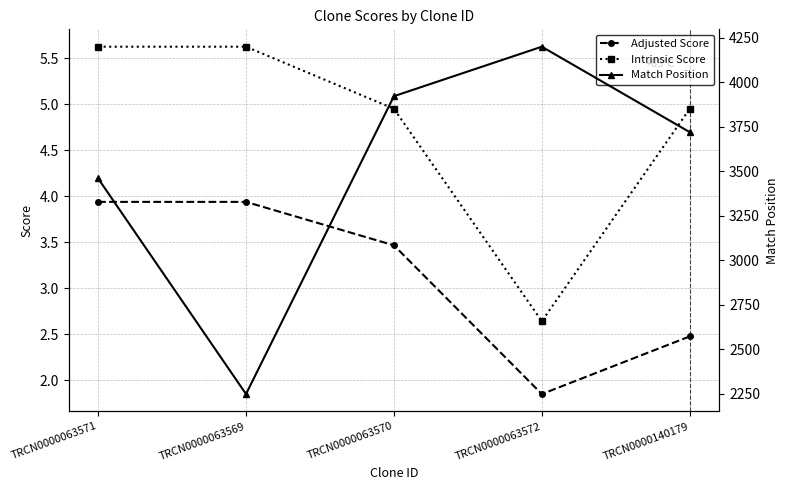

How many values in the Match Position series are below 3720?

2